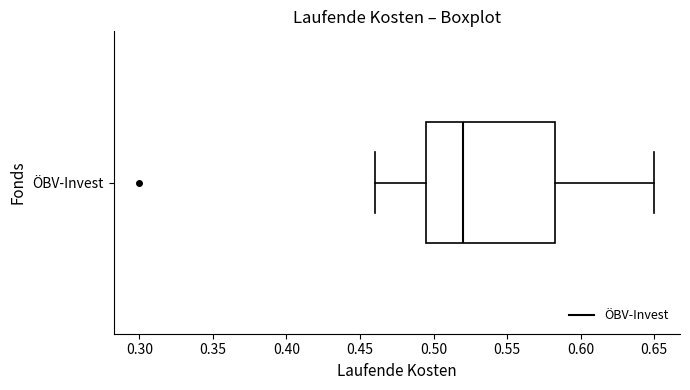

Transcribe this box plot: give where the median line is, the range the box spans, and where the two whiskers end, as read against the x-axis. The values are not printed on the chart, so give them approximately, as read against the axis.

median 0.520, box 0.495 to 0.585, whiskers 0.460 to 0.650